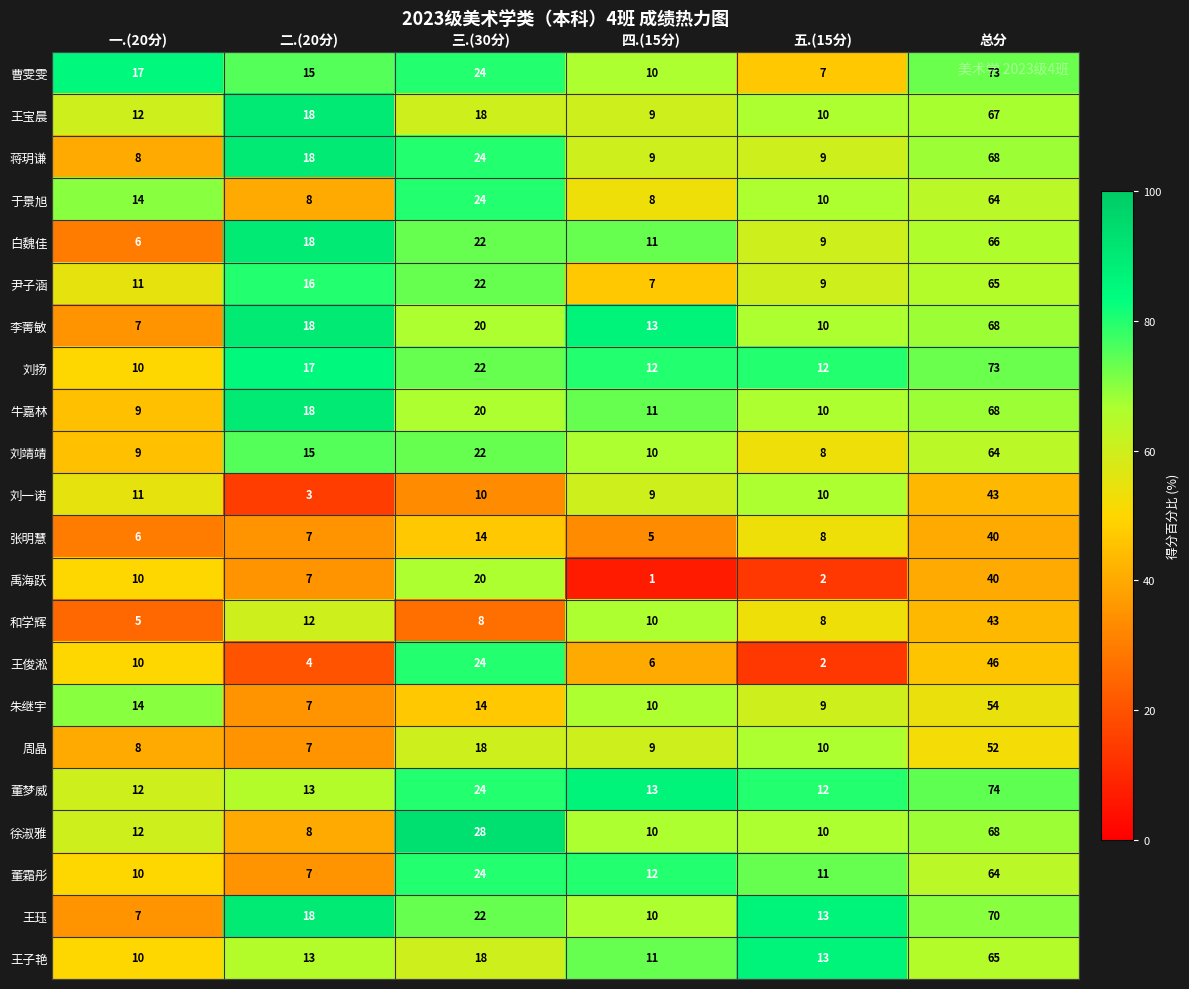

At how many categories does at least one series exceed 15?

4